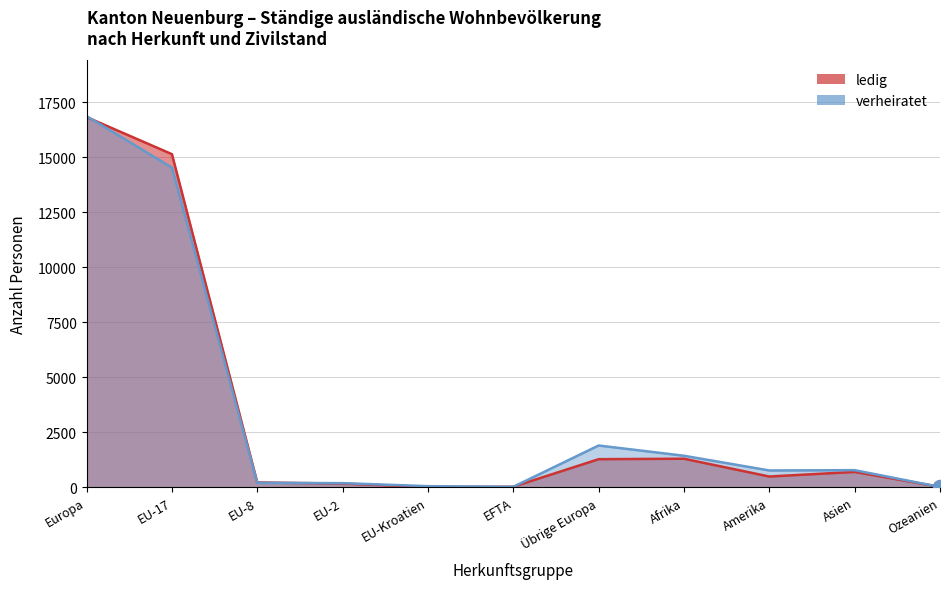

What is the difference between the maximum and second lowest values in the ledig series?

16806